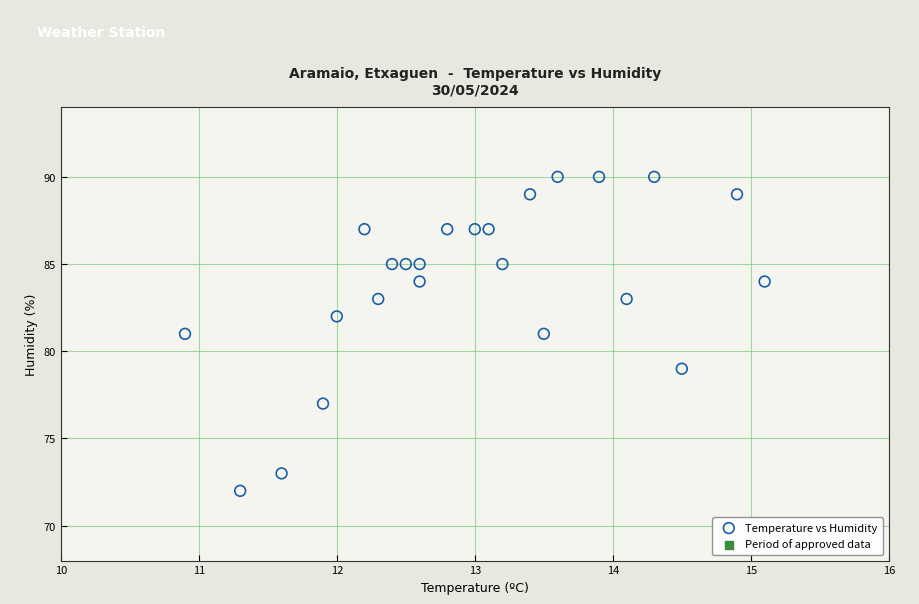

What is the range of Y values (max minus min)?

18